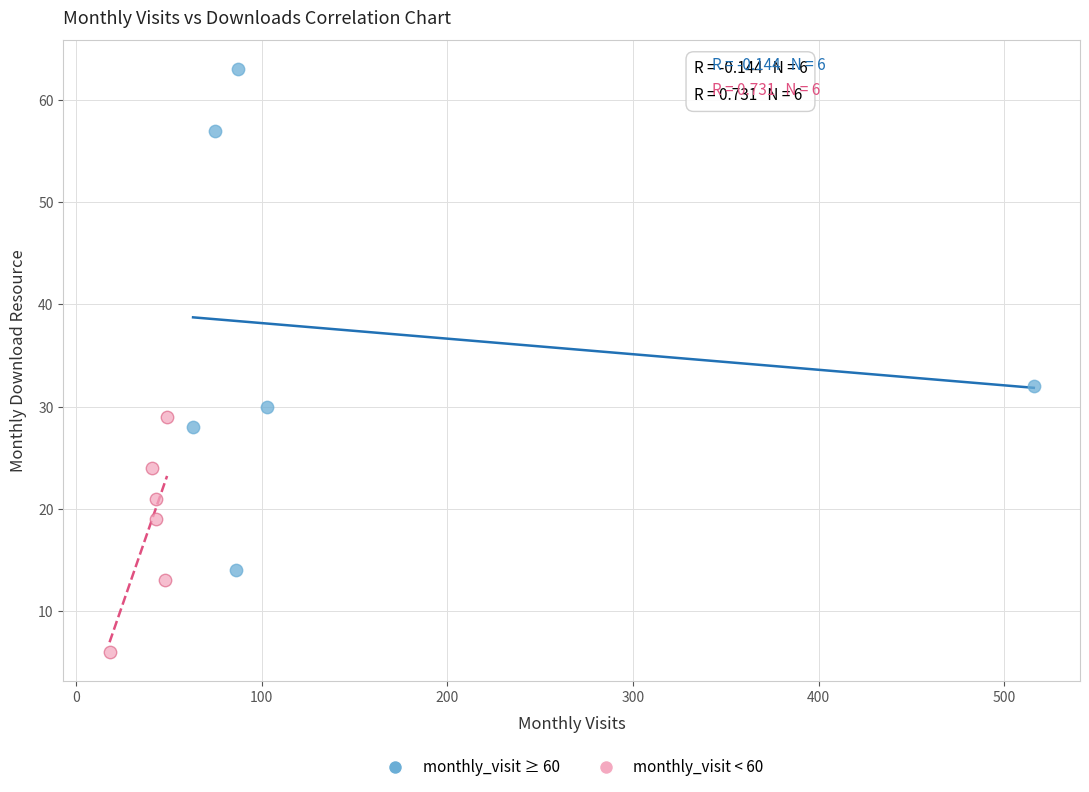

Which series contains the lowest Y value?

monthly_visit < 60